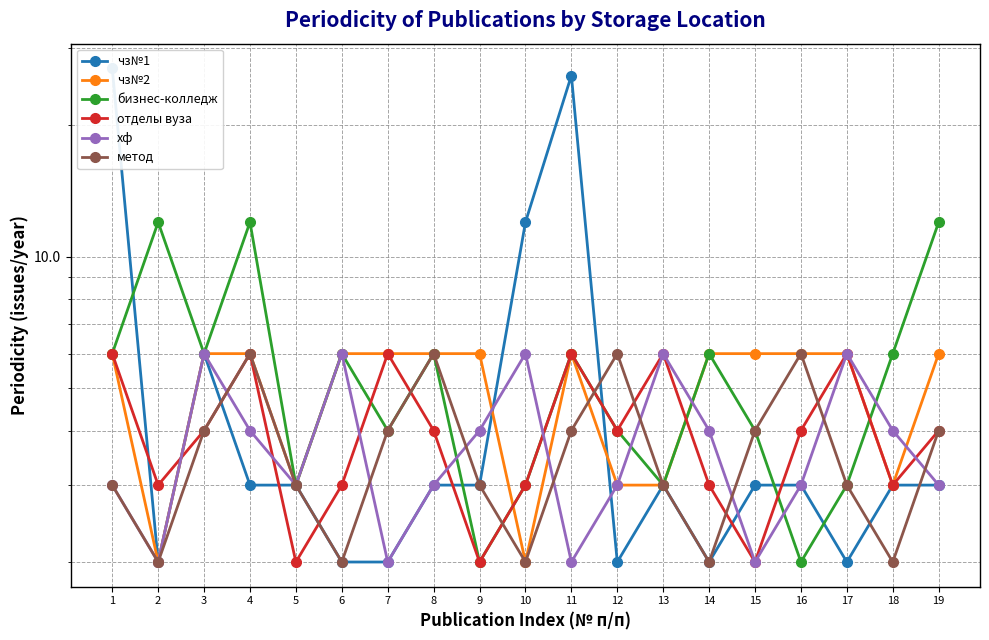

Which series ends up on top after the final intersection of хф and чз№2?

чз№2